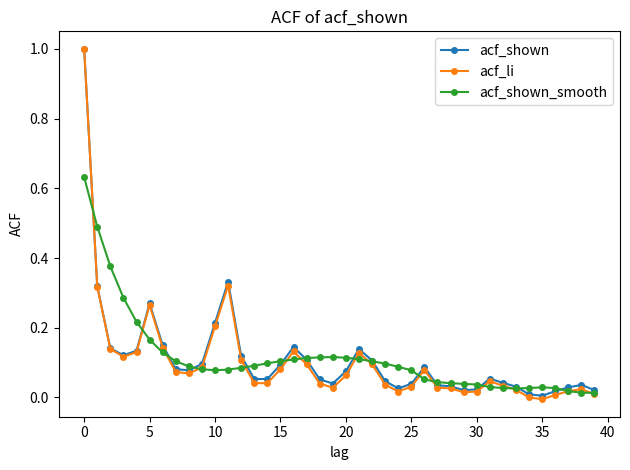

Which series has the largest range (max minus min)?

acf_li